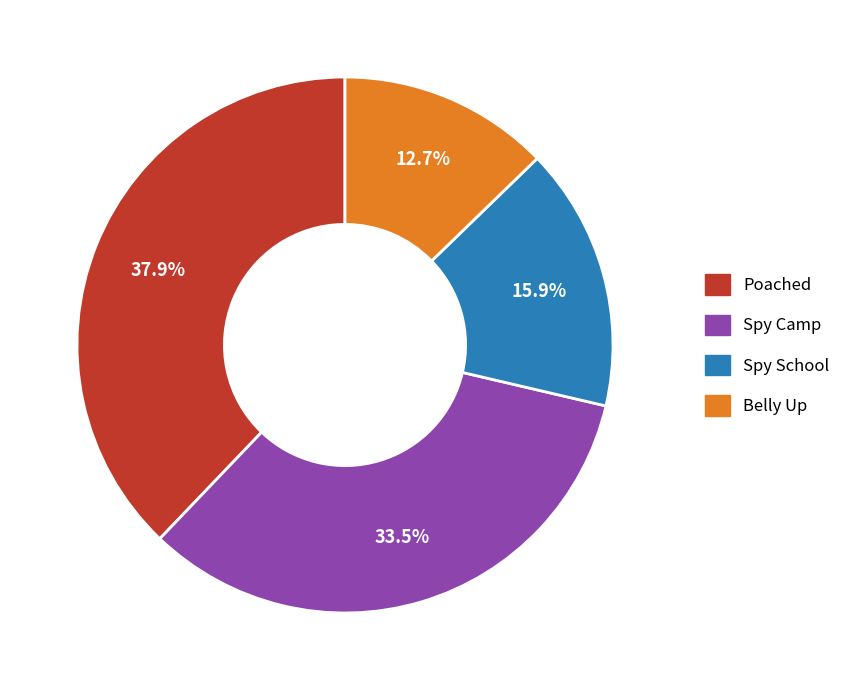

What is the smallest slice in the pie chart?

Belly Up